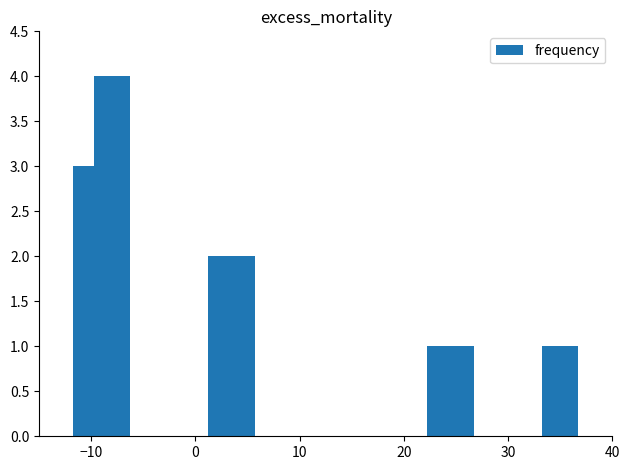

What is the difference between the maximum and minimum values?

3